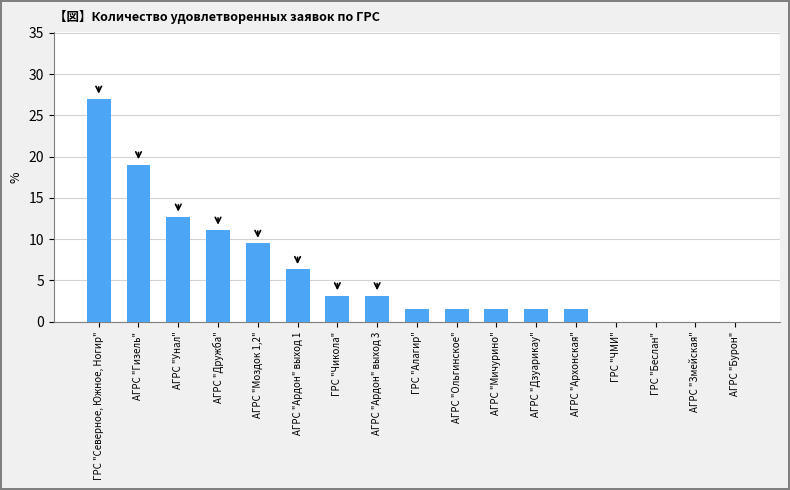

Is it true that the value at АГРС "Унал" is 19.5?

False